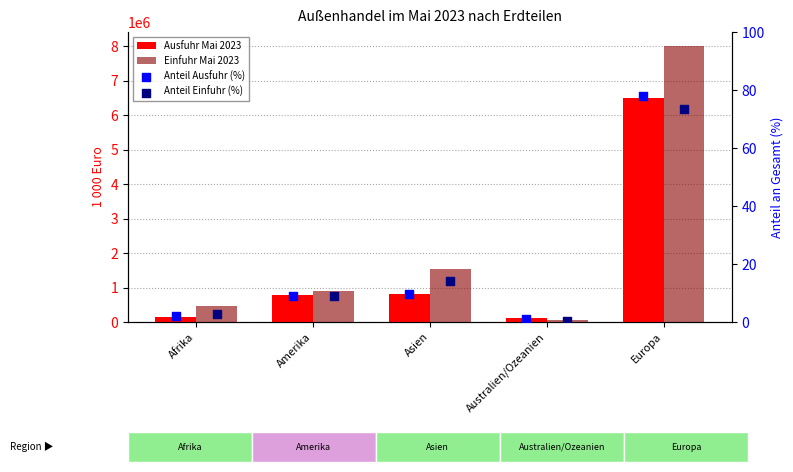

Is the value of Anteil Einfuhr (%) at Amerika greater than the value of Einfuhr Mai 2023 at Asien?

No